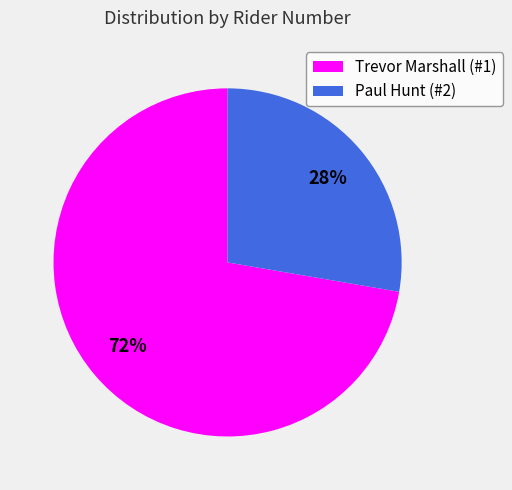

Combined, do Paul Hunt (#2) and Trevor Marshall (#1) account for over 50%?

Yes